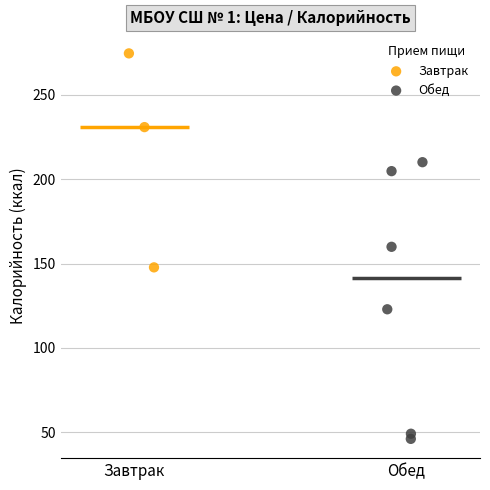

Which series has the widest spread of Y values?

Обед